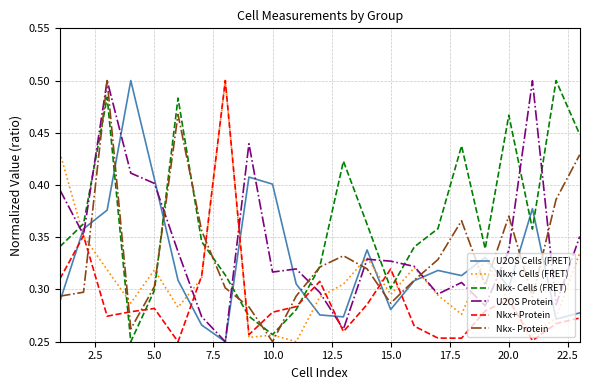

What is the sum of all U2OS Protein values?

7.9